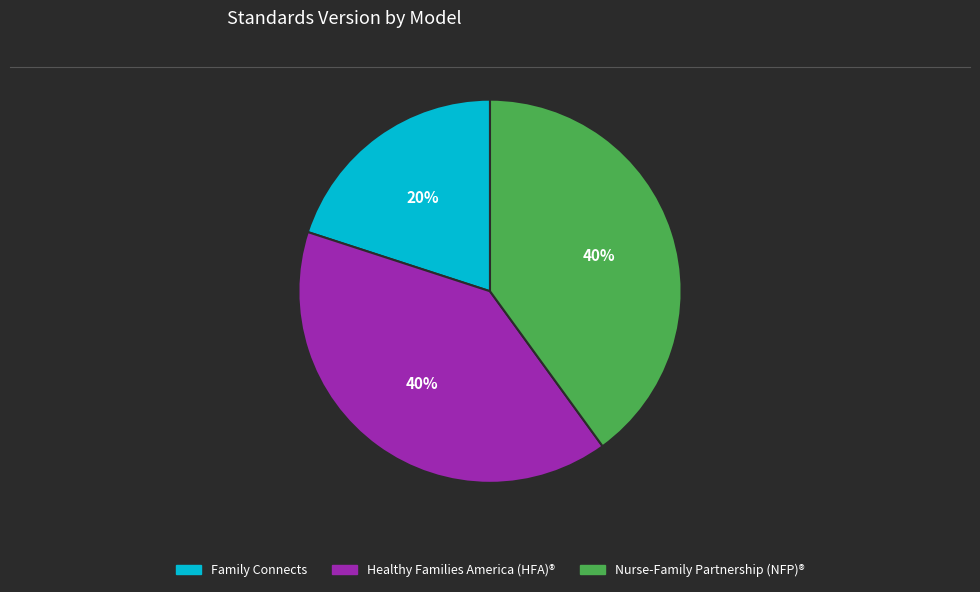

To the nearest percent, what percentage of the pie is Nurse-Family Partnership (NFP)®?

40%